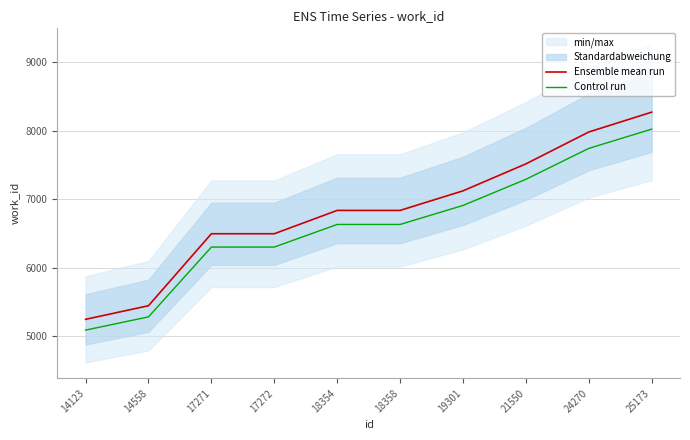

Does the chart have visible grid lines?

Yes